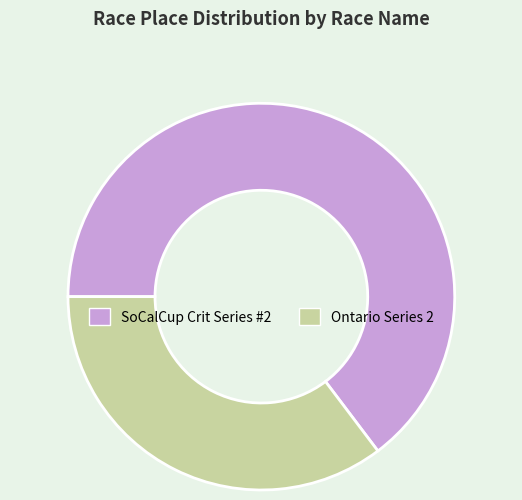

The SoCalCup Crit Series #2 slice represents 65% of the pie. True or false?

True